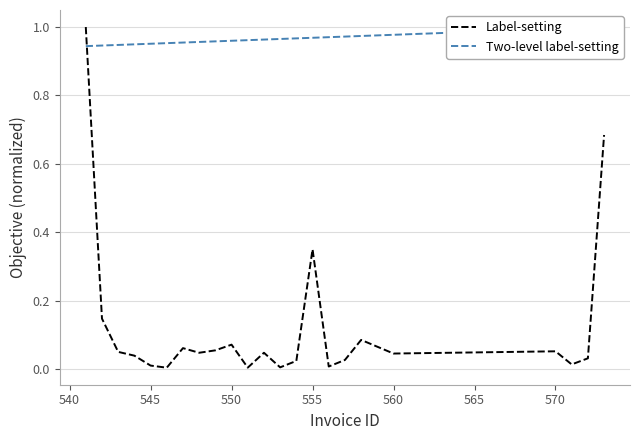

After their last crossing, which series has the higher values: Label-setting or Two-level label-setting?

Two-level label-setting